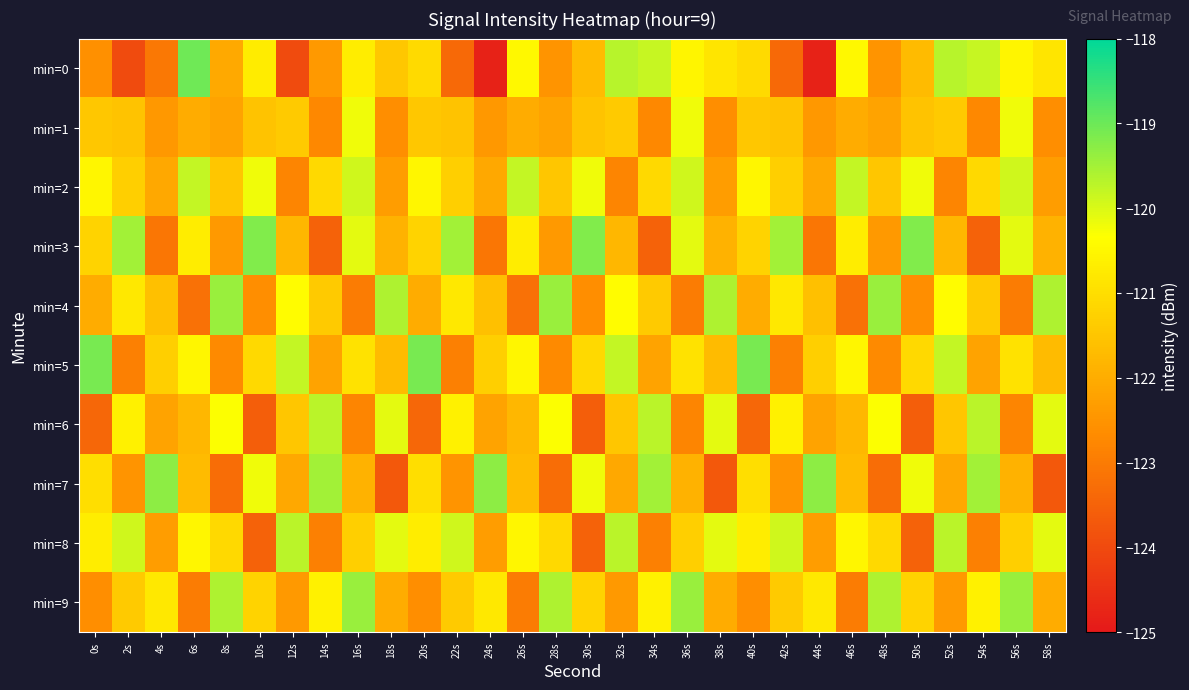

At 6s, list the series in order from largest to smallest.

min=0, min=2, min=5, min=8, min=3, min=7, min=6, min=1, min=9, min=4